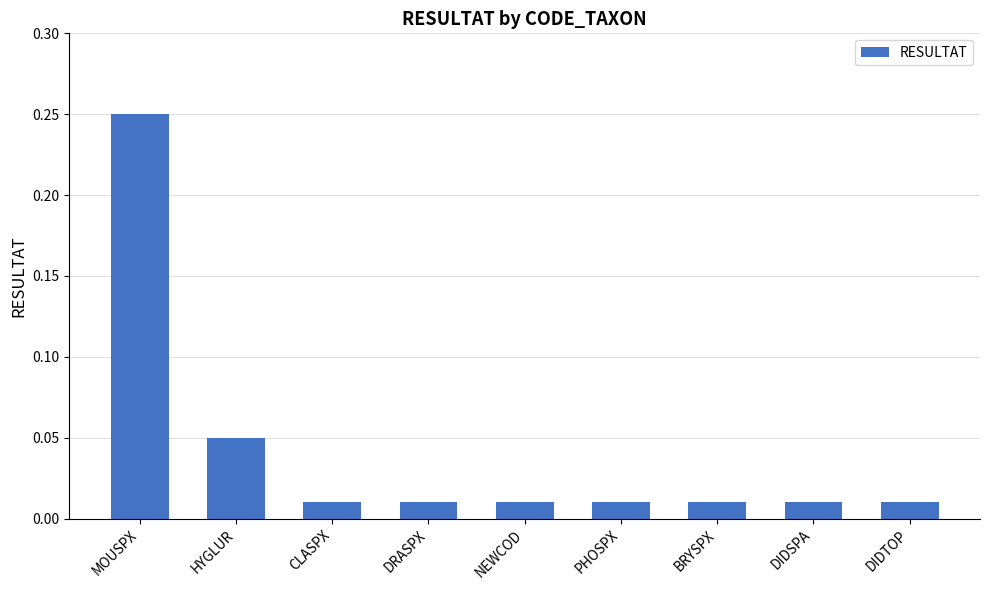

Are the bars horizontal?

No